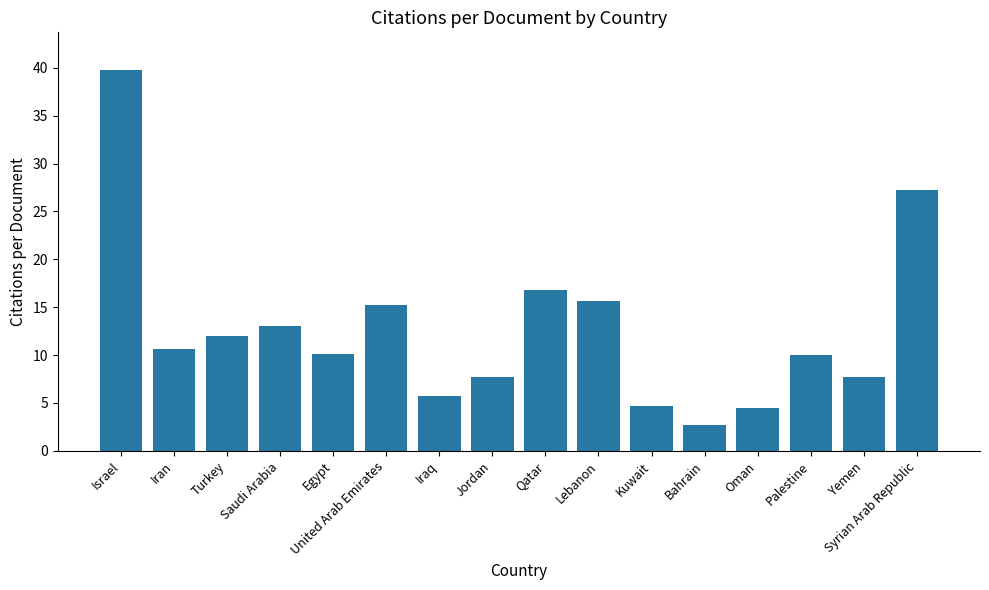

Is it true that the value at Syrian Arab Republic is 27.2?

True